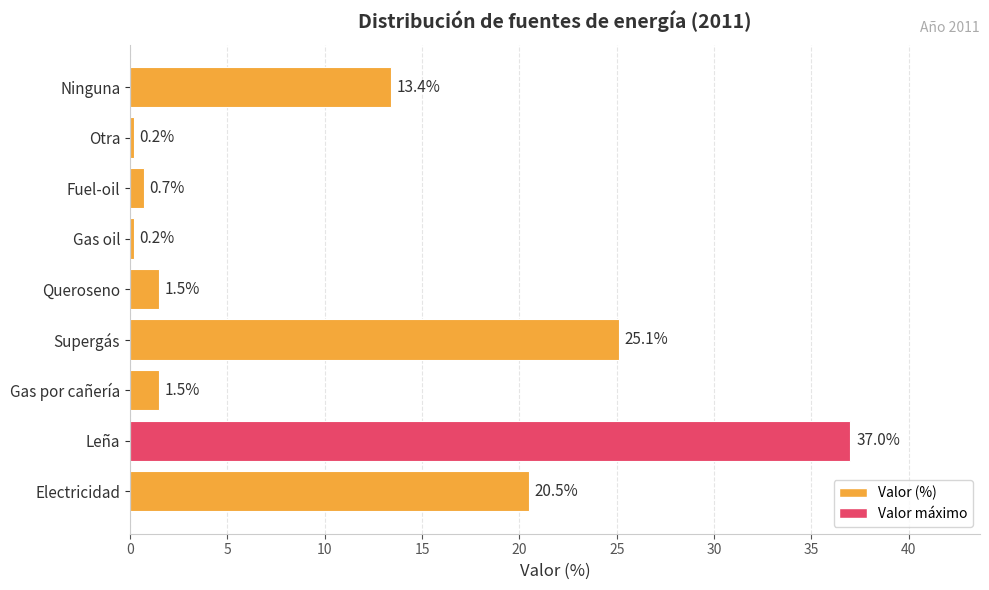

The chart shows a value of 25.1 at Supergás. True or false?

True